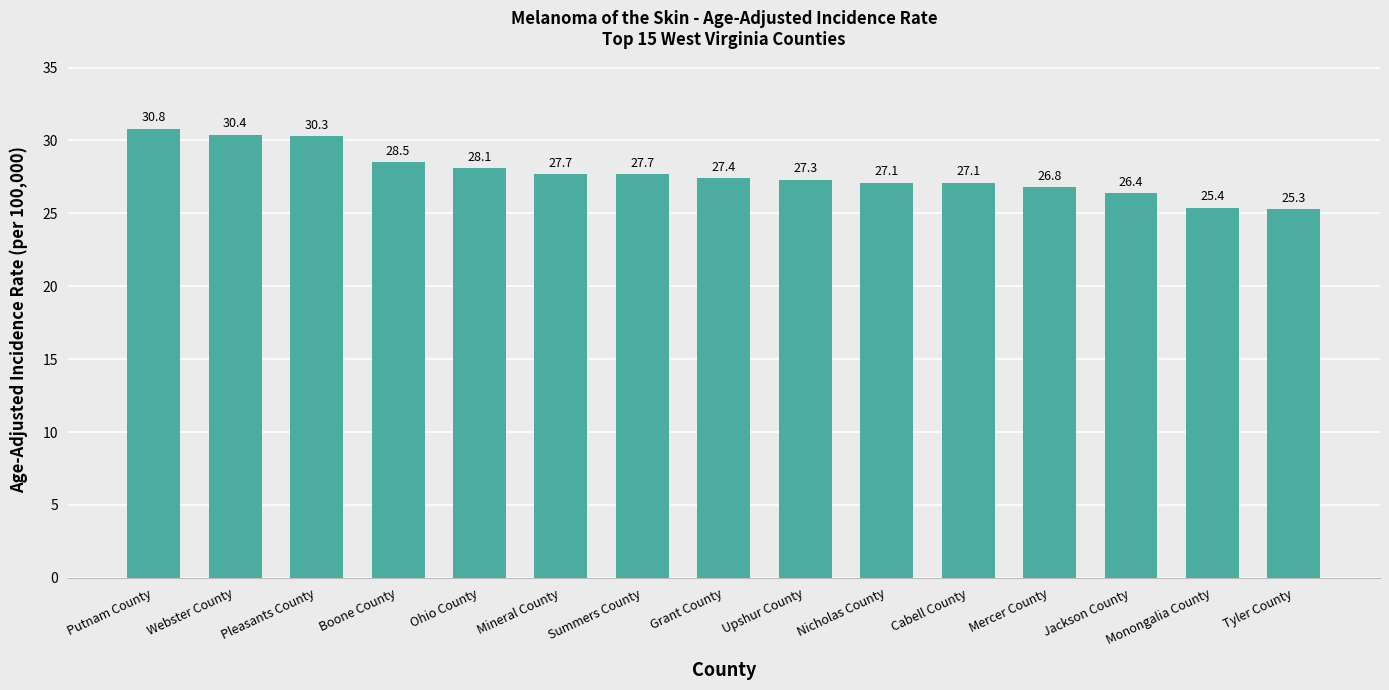

What is the label of the 4th bar from the right?

Mercer County